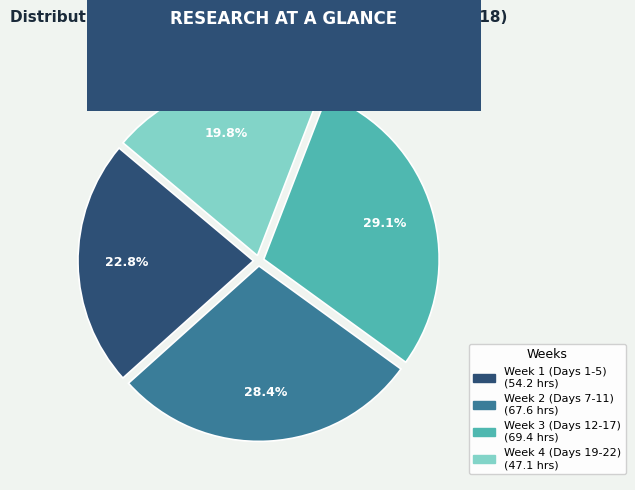

Is there any slice that represents more than half of the pie?

No